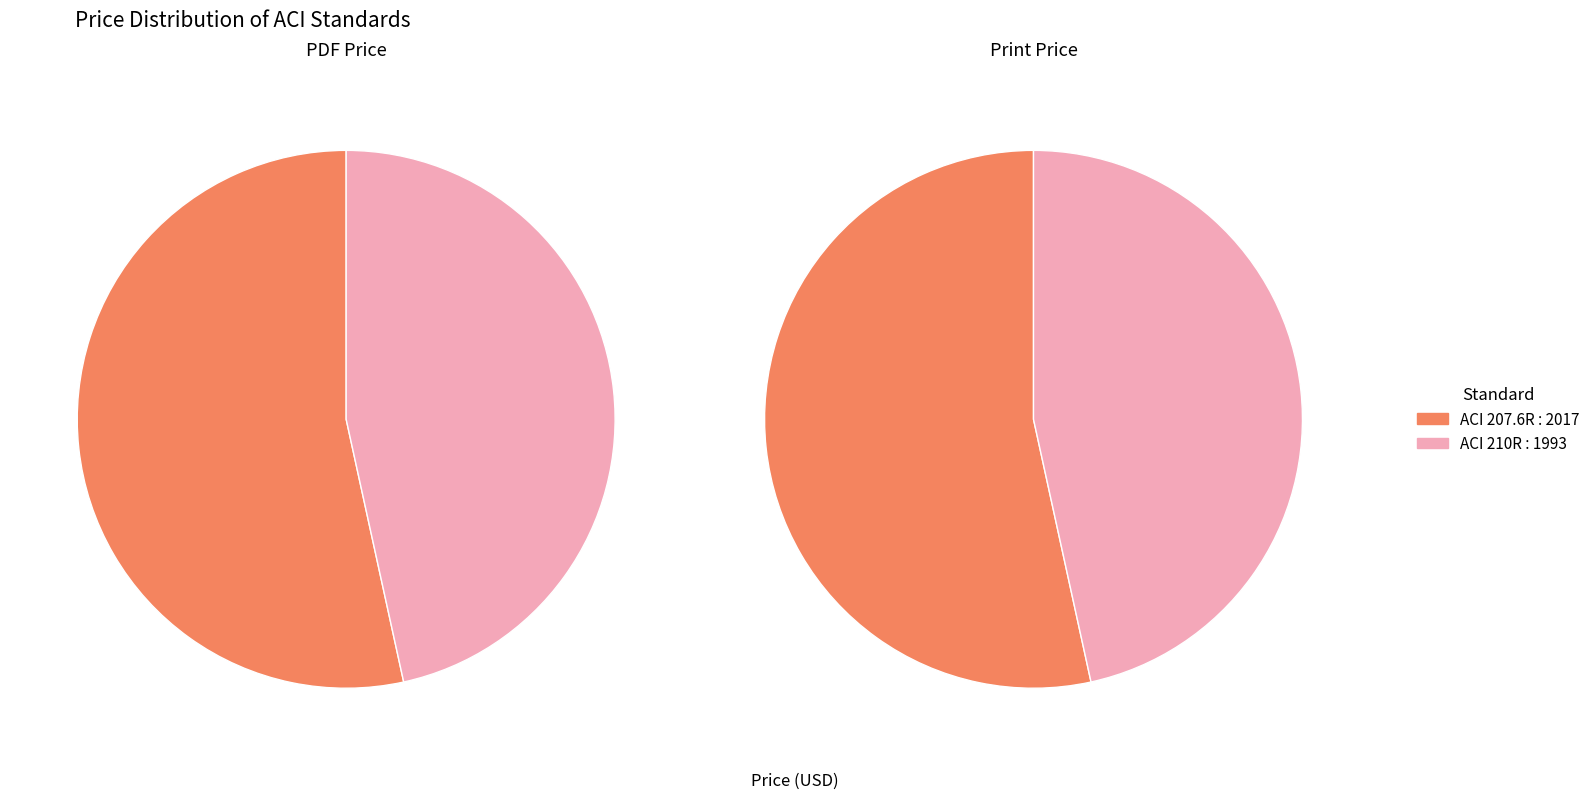

Rank the categories by value from lowest to highest.

ACI 210R : 1993, ACI 207.6R : 2017